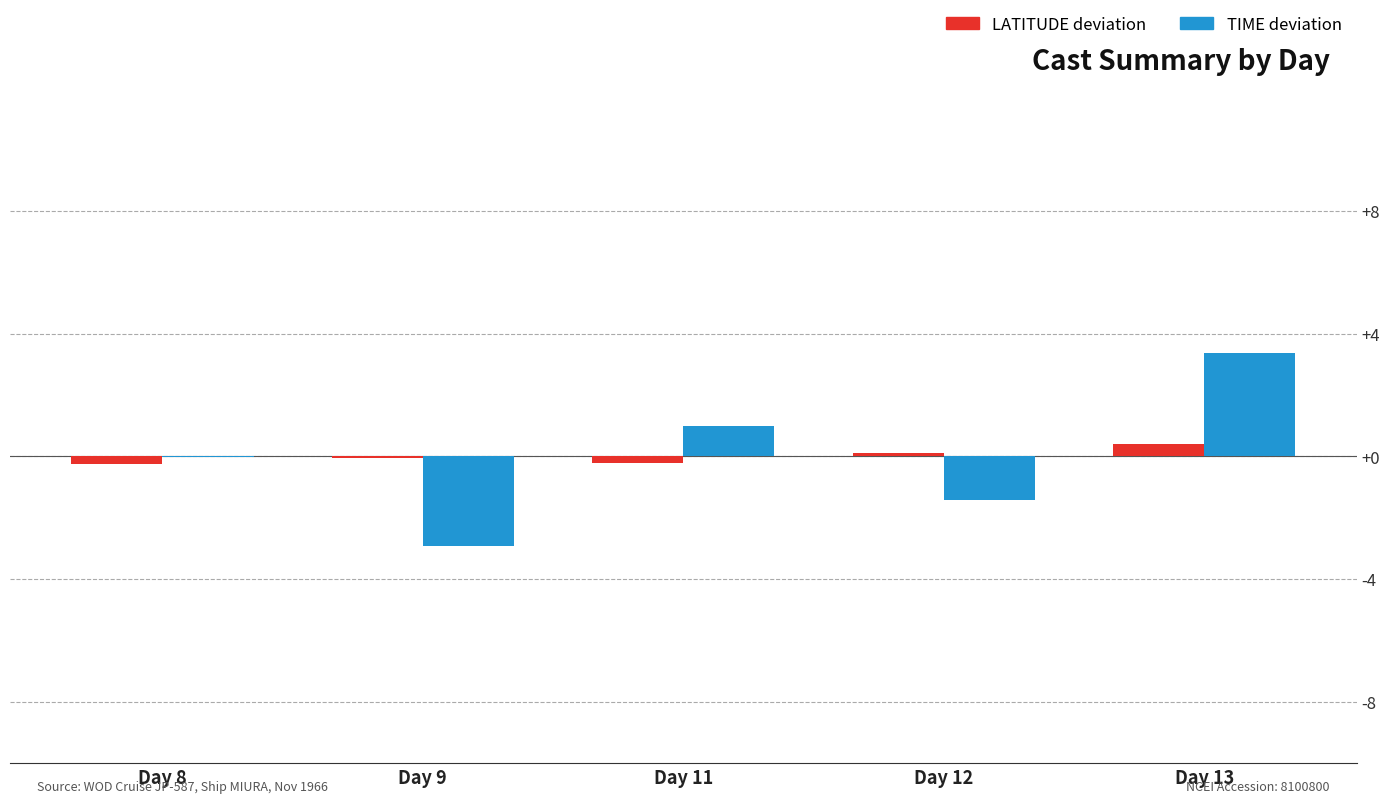

Count the number of categories in the chart.

5